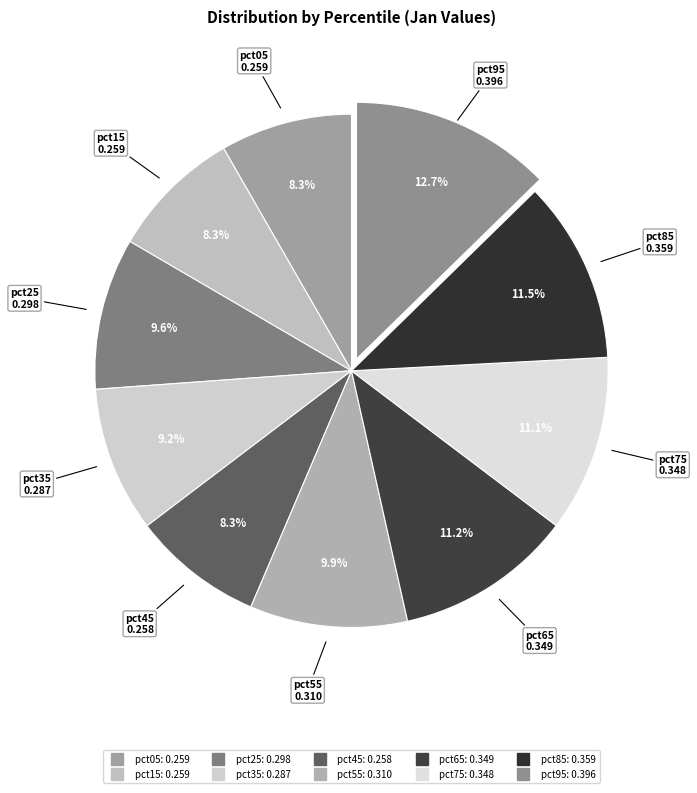

What is the largest slice in the pie chart?

pct95